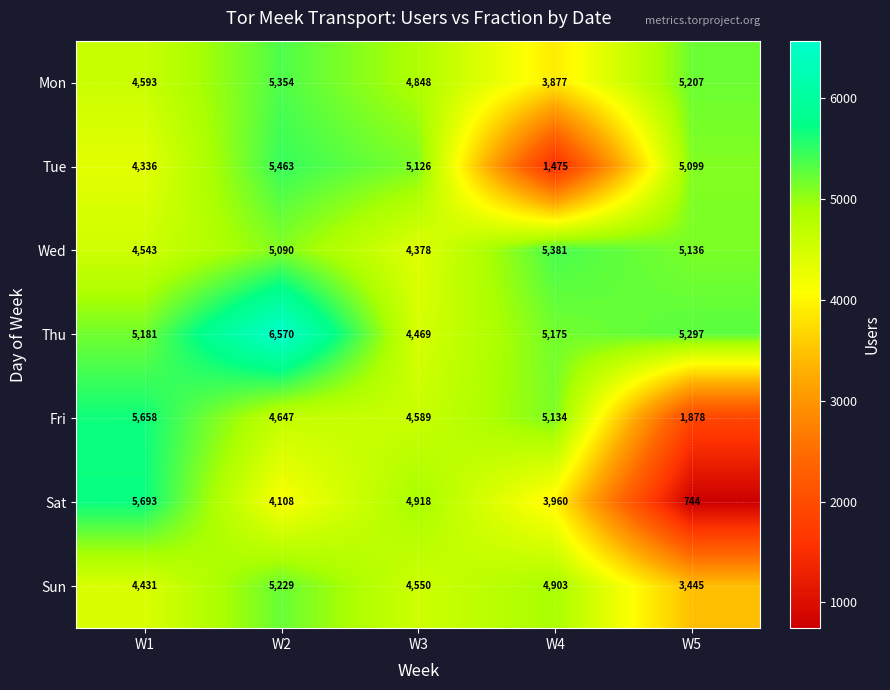

Which series has the largest total across all categories?

Thu